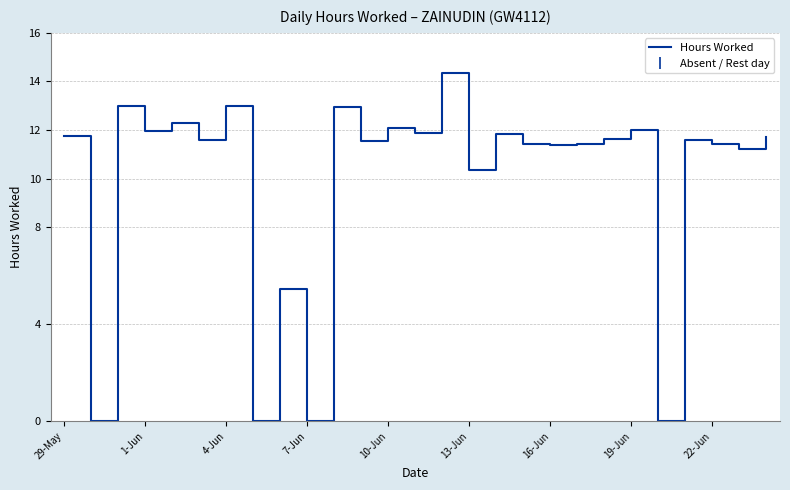

What is the difference between the maximum and second lowest values?

14.3